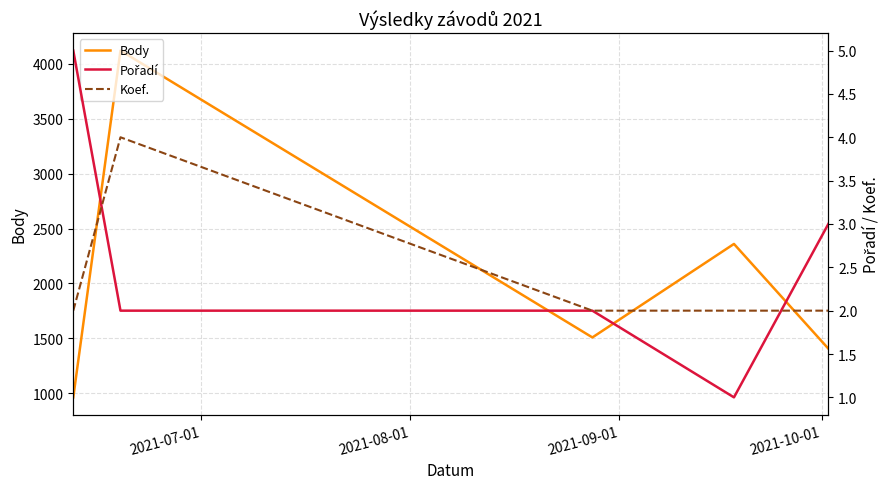

Which series ends up on top after the final intersection of Koef. and Pořadí?

Pořadí